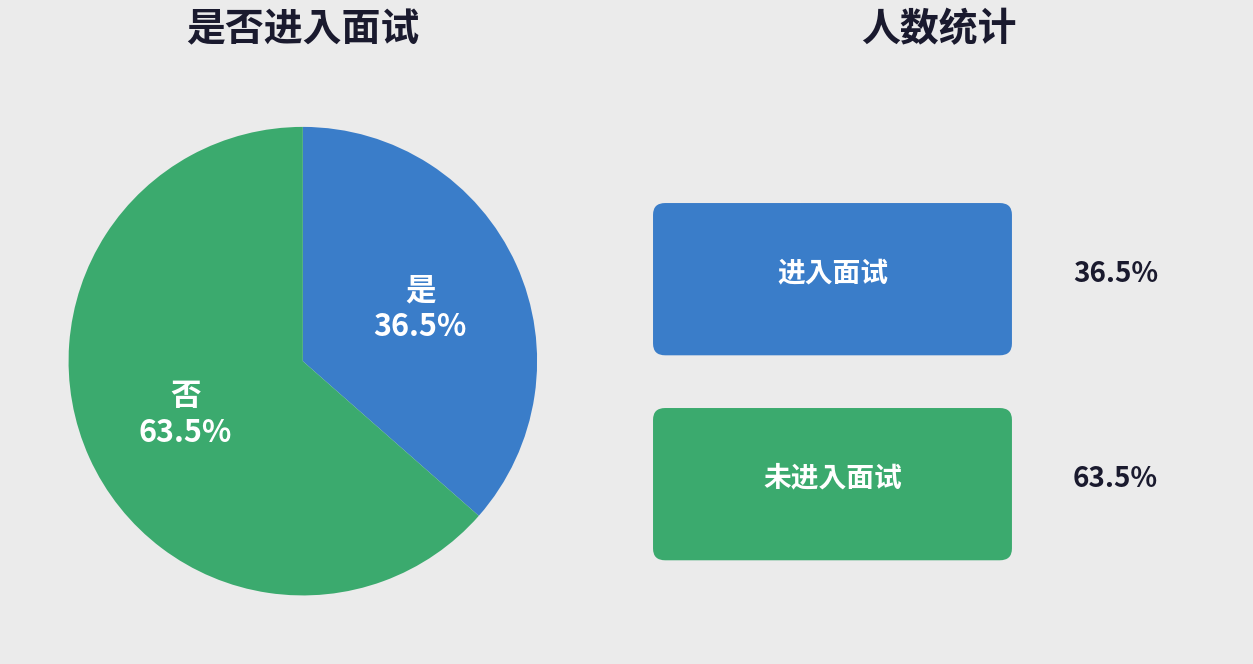

Does any single category account for the majority?

Yes